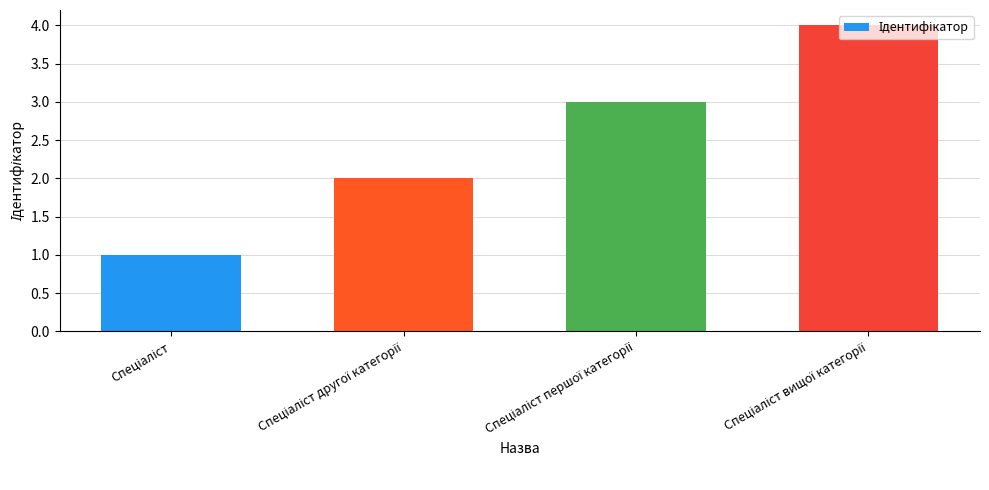

What is the sum of all values?

10